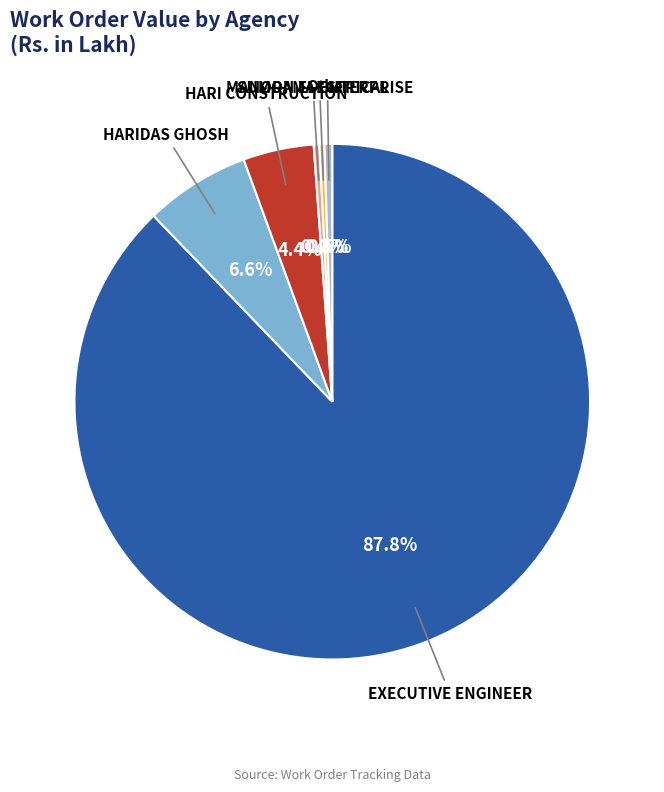

Which has a higher value, HARI CONSTRUCTION or MANORAMA ENTERPRISE?

HARI CONSTRUCTION